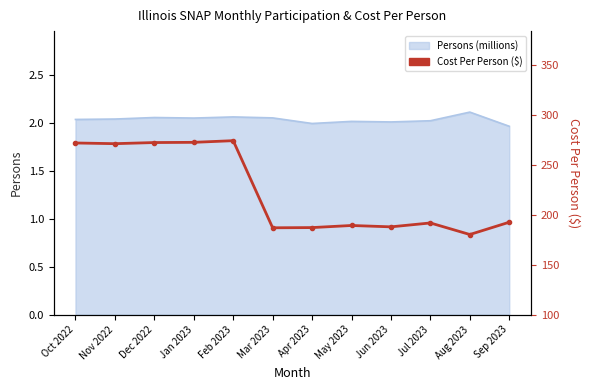

How many interior local valleys (lower than both neighbors) does the data have?

4